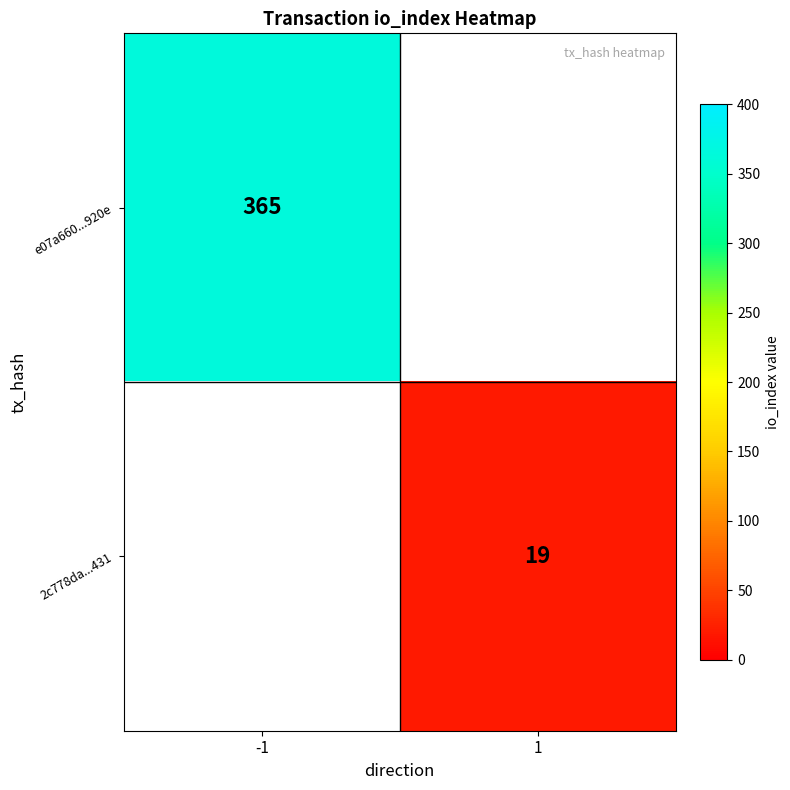

Is the value of 2c778da...431 at 1 greater than the value of e07a660...920e at -1?

No